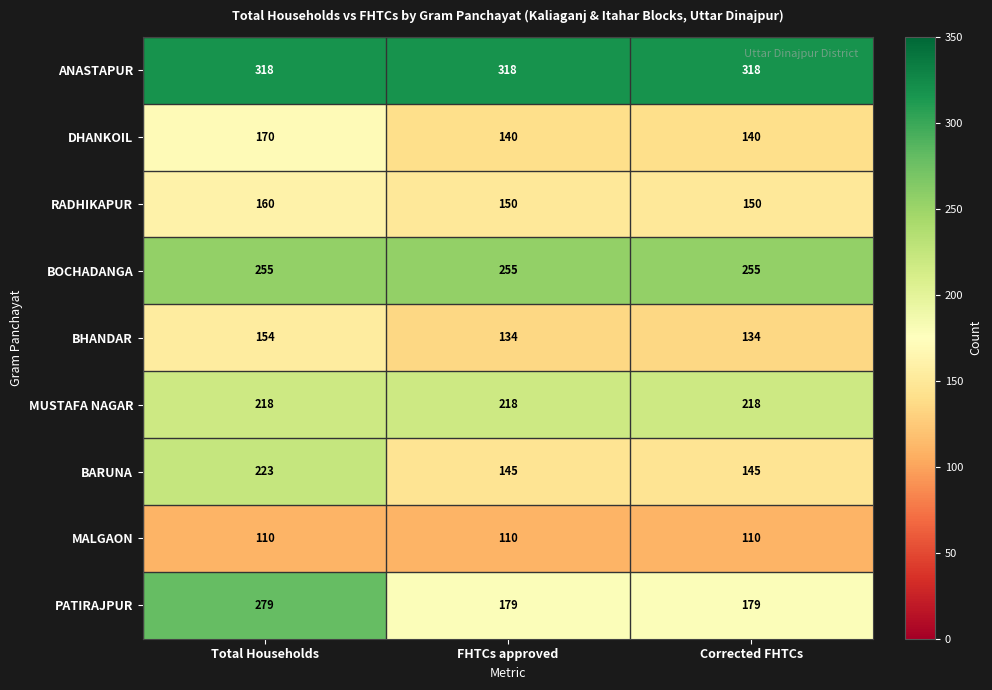

Reading left to right, extract all data points from this chart.

ANASTAPUR: 318	318	318
DHANKOIL: 170	140	140
RADHIKAPUR: 160	150	150
BOCHADANGA: 255	255	255
BHANDAR: 154	134	134
MUSTAFA NAGAR: 218	218	218
BARUNA: 223	145	145
MALGAON: 110	110	110
PATIRAJPUR: 279	179	179